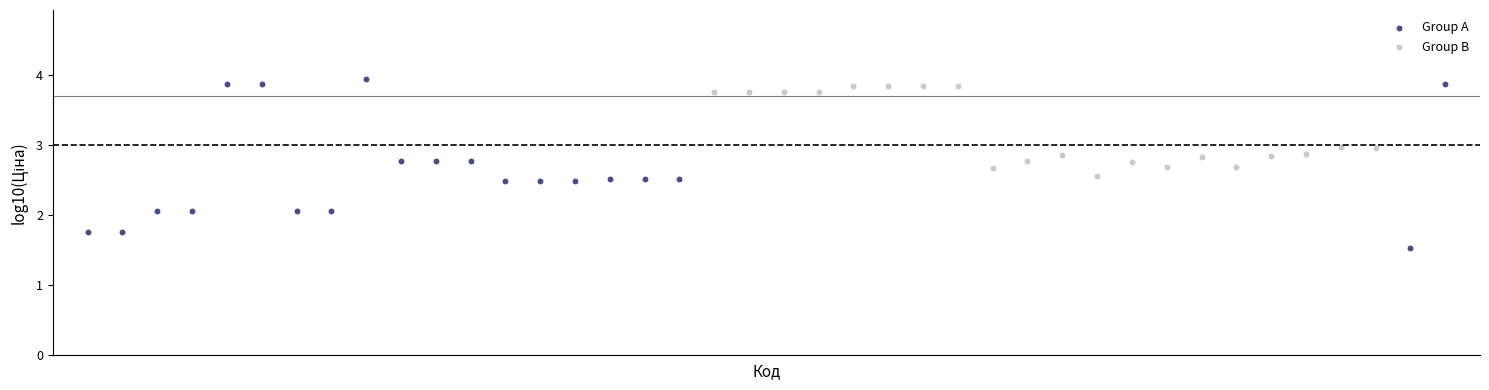

What are all the series names shown in the legend?

Group A, Group B